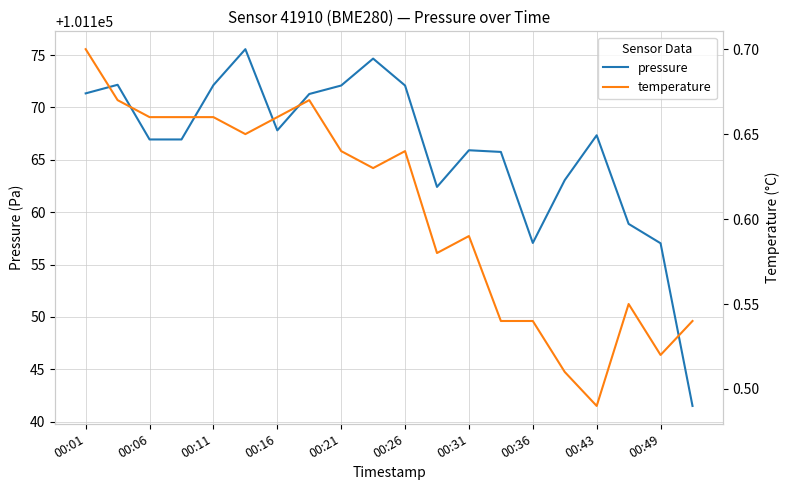

What is the average value of the temperature series?

0.6